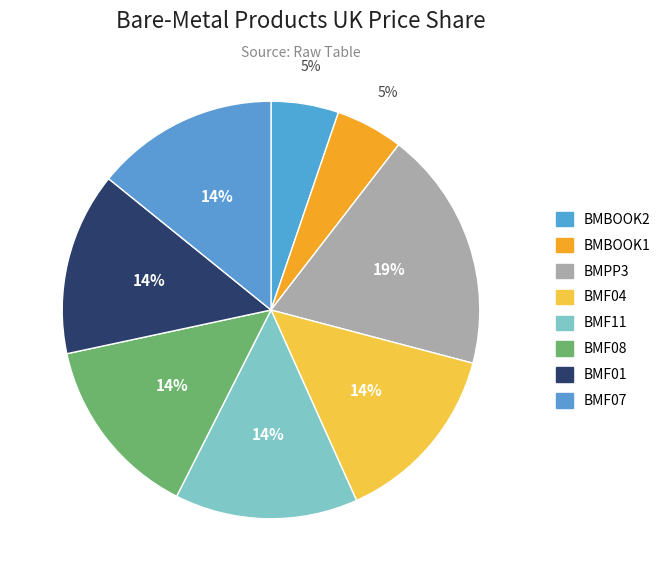

Approximately how many times larger is the value at BMF04 compared to BMF07?

1.0